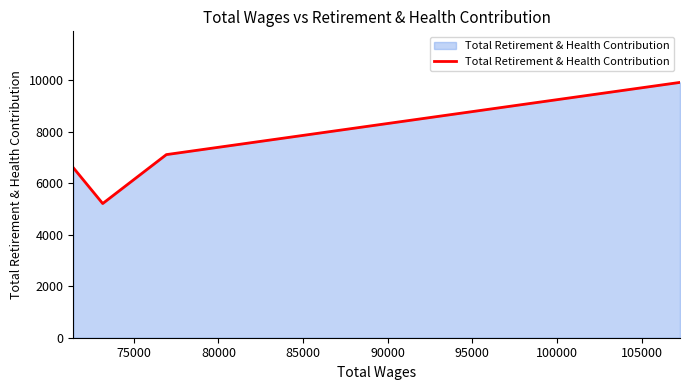

Count the number of data series in this chart.

1